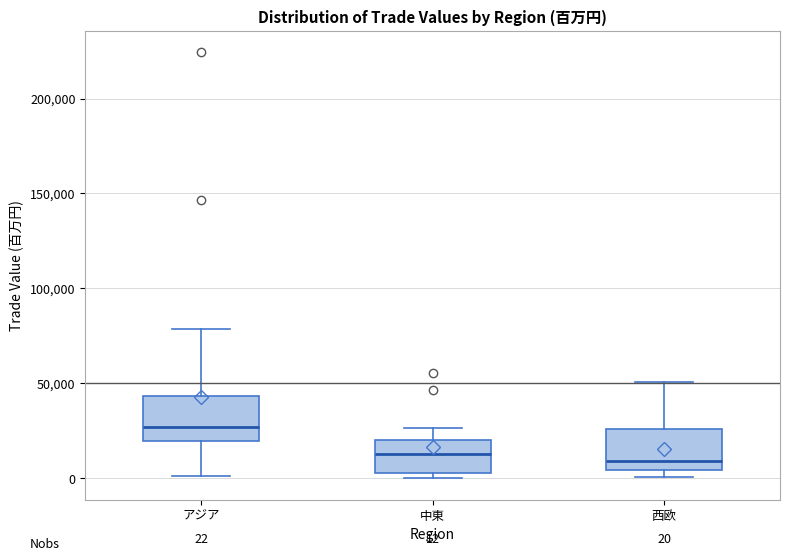

Which box's median line is the highest?

アジア